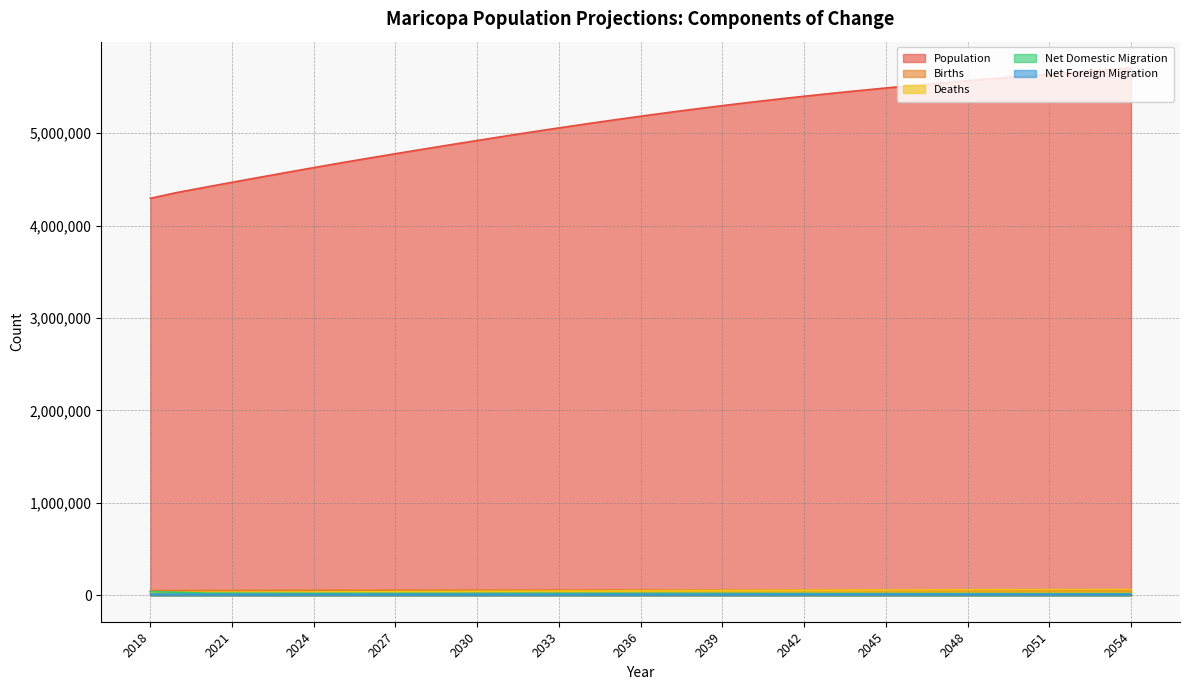

How many interior local valleys does the Net Foreign Migration series have?

1